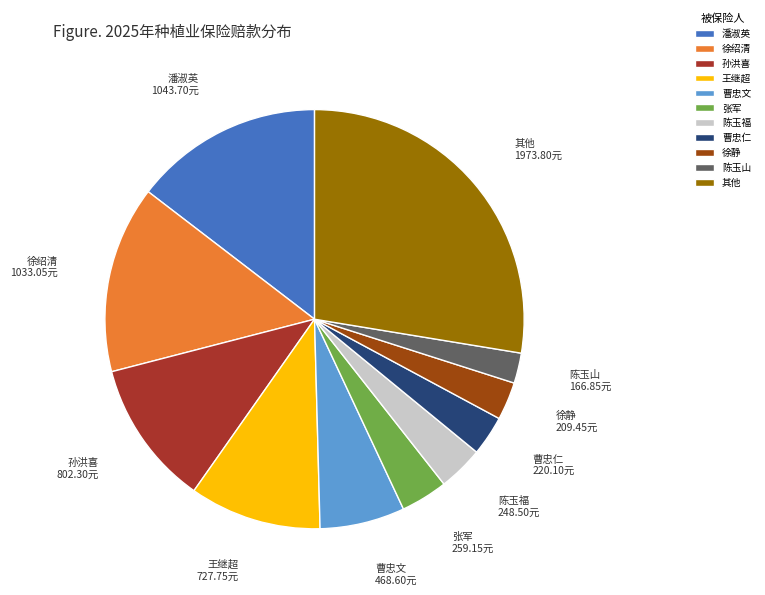

How many segments does this pie chart have?

11